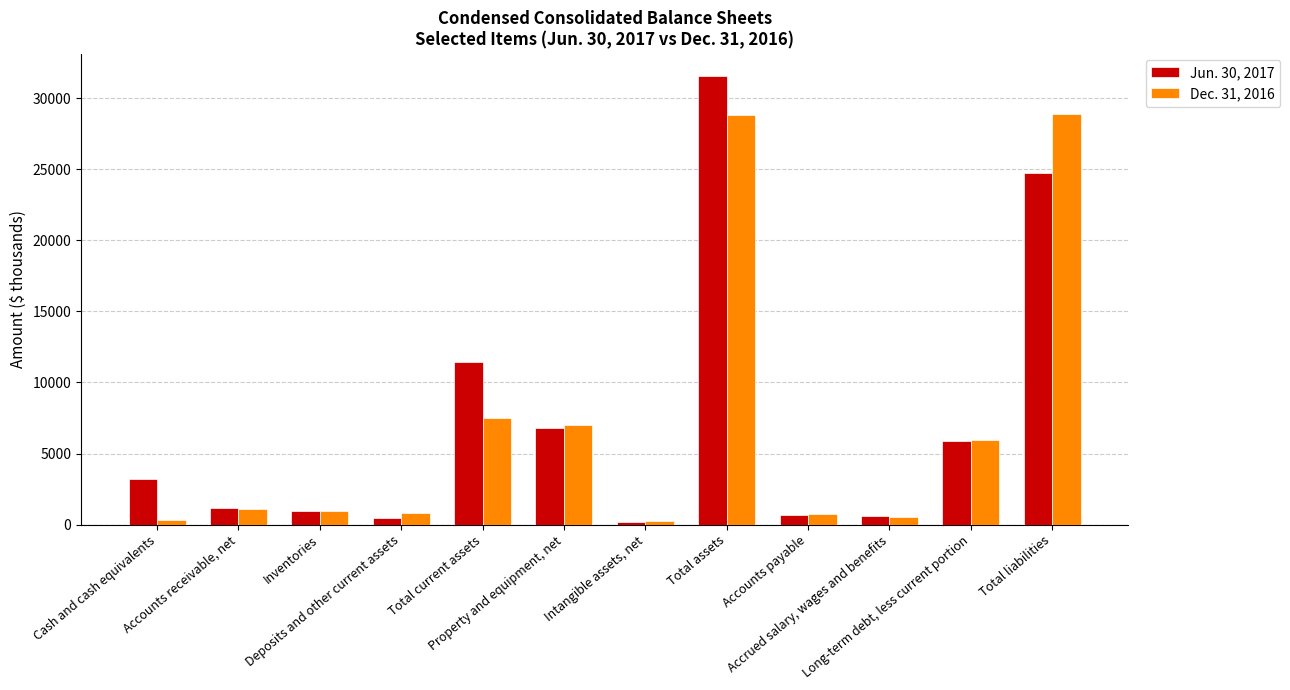

What are all the series names shown in the legend?

Jun. 30, 2017, Dec. 31, 2016